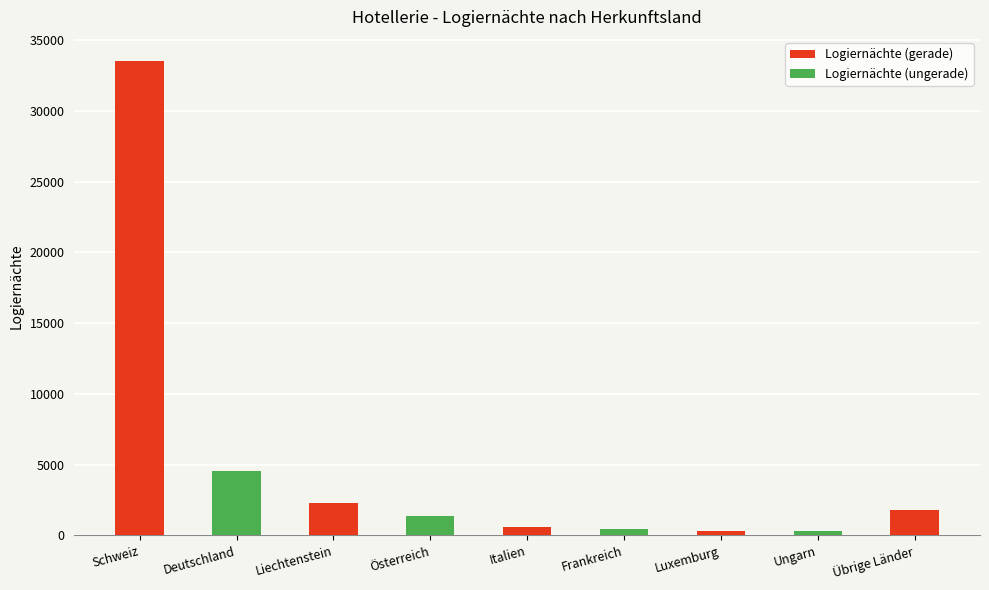

The value at Luxemburg is 332. True or false?

True